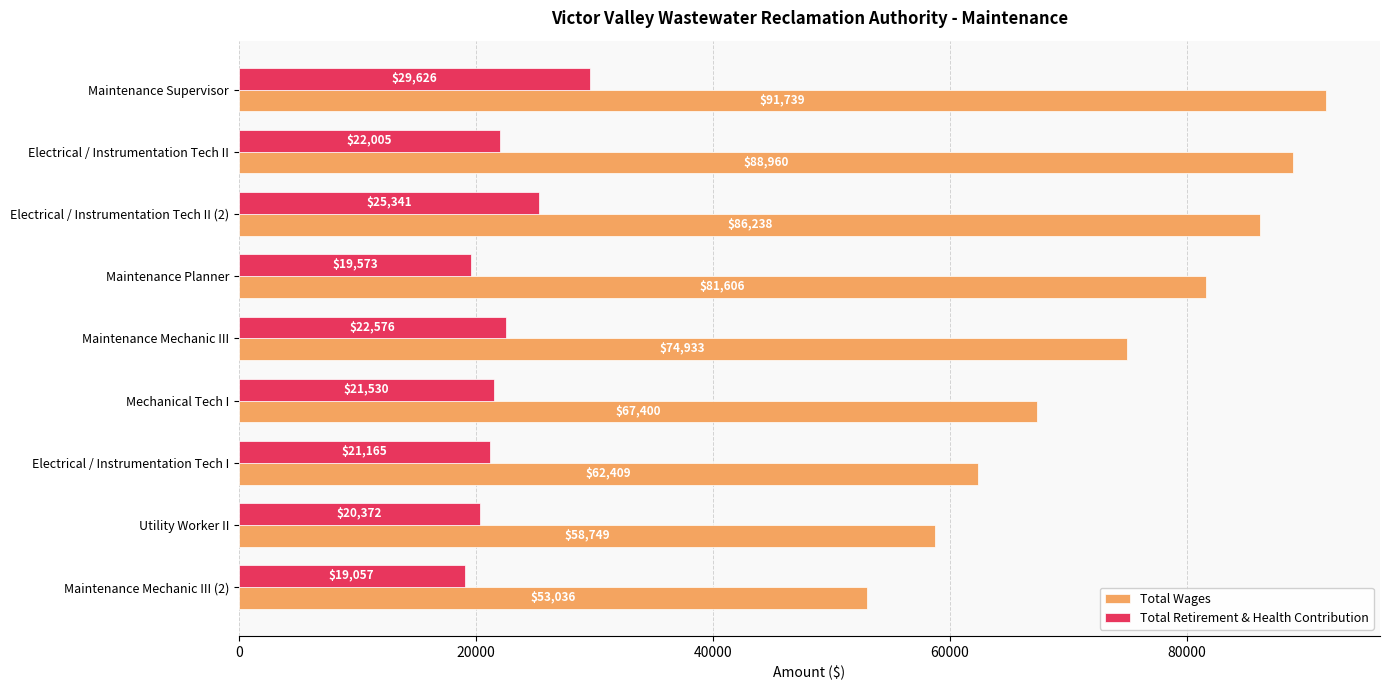

What is the difference between the second highest and minimum values in the Total Retirement & Health Contribution series?

6284